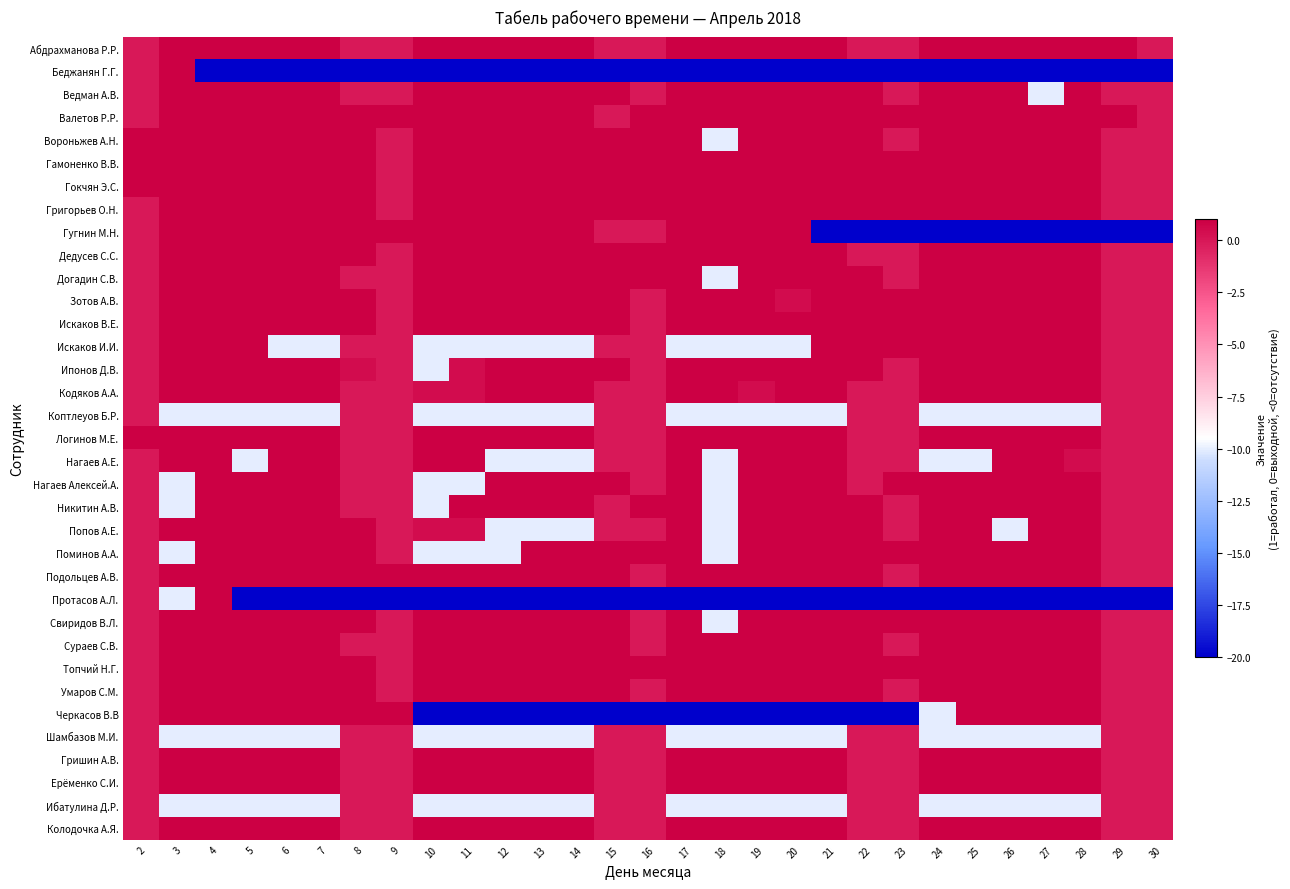

At which category is the sum across all series the highest?

2